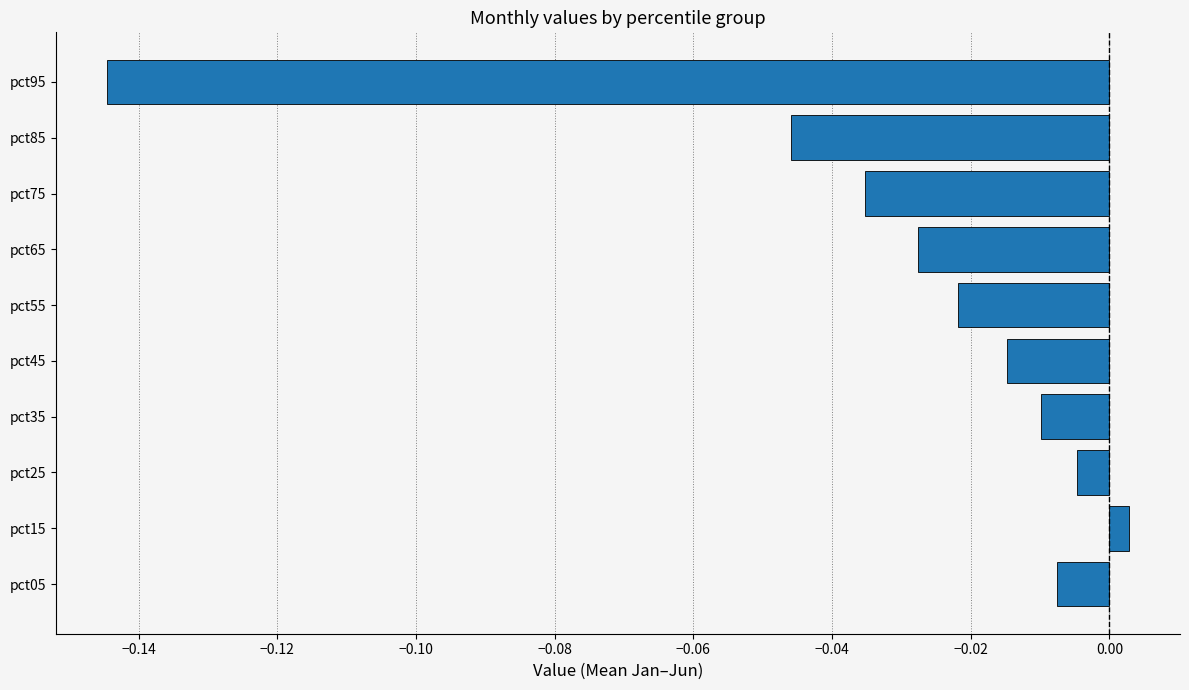

What is the sum of all values?

-0.3